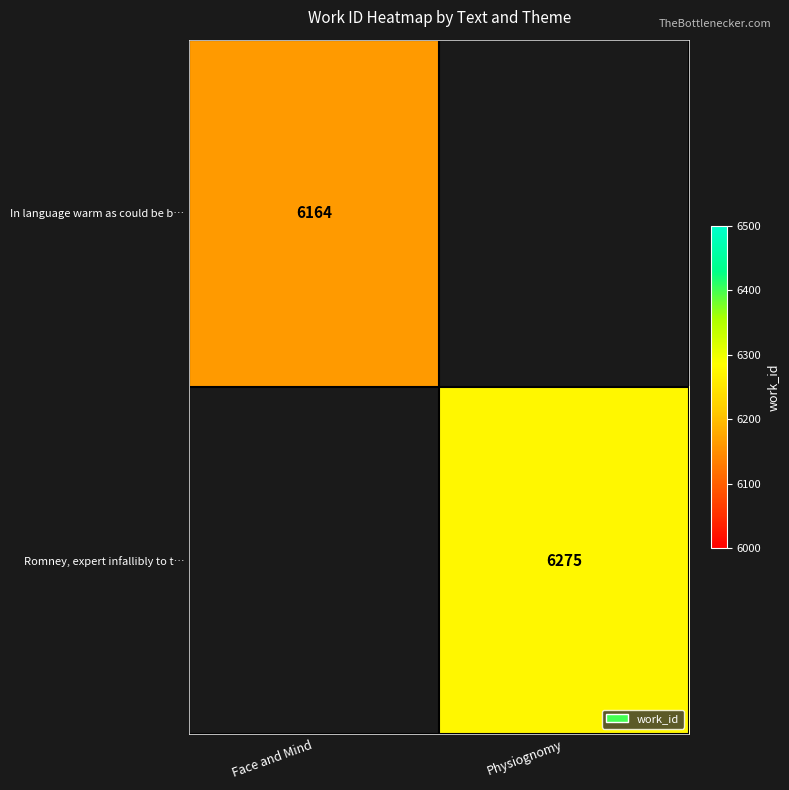

What is the greatest value displayed?

6275.0